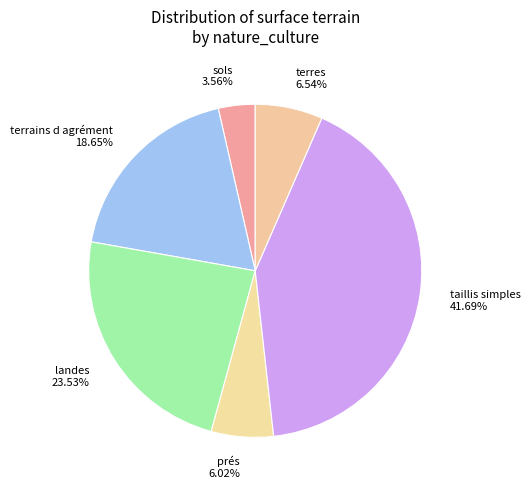

What is the largest slice in the pie chart?

taillis simples